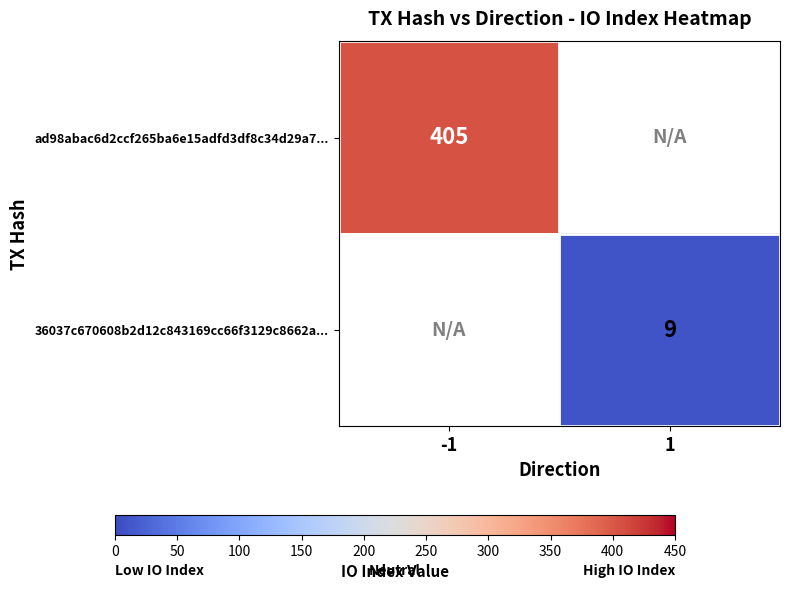

How many distinct data groups are displayed?

2